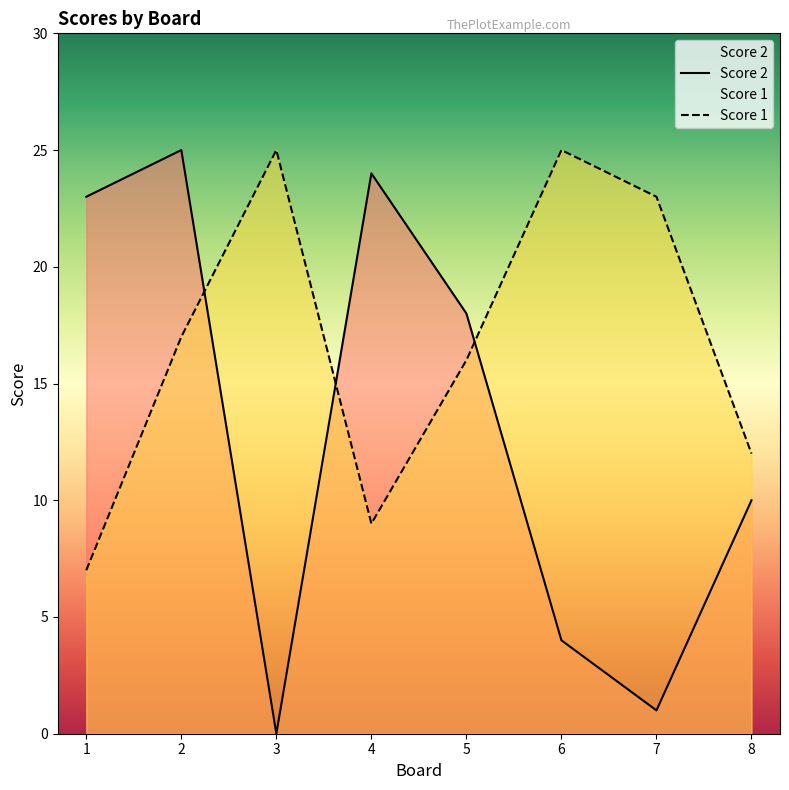

At which category does Score 1 reach its first local valley?

4